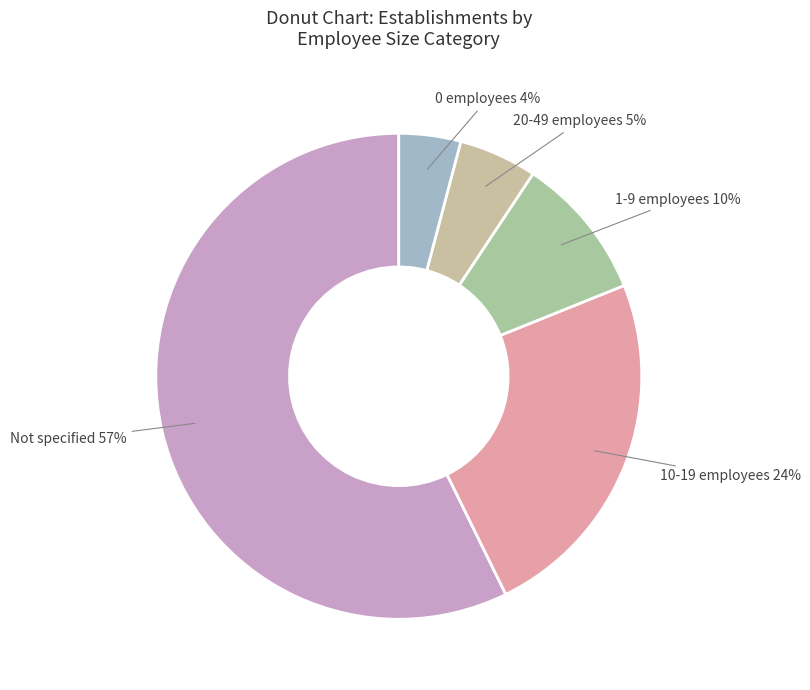

Count the number of slices in the pie.

5